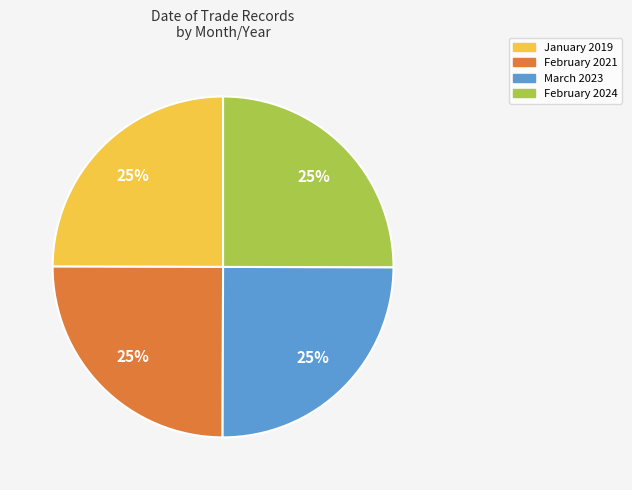

True or false: March 2023 accounts for 25% of the total.

True